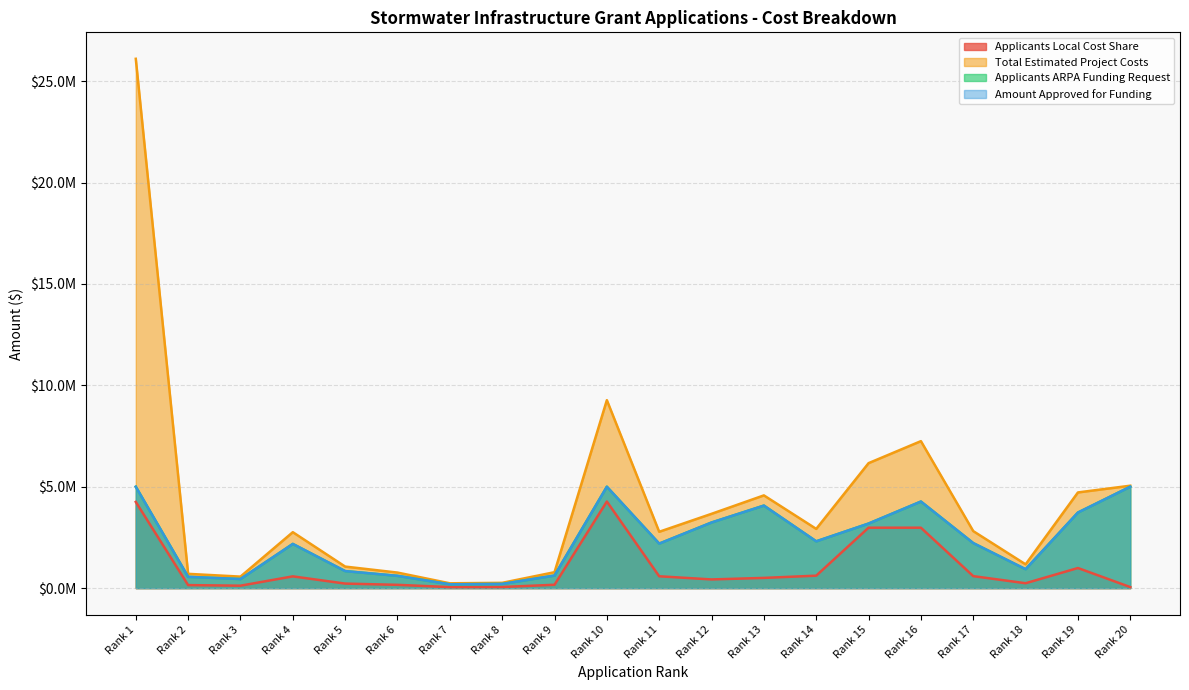

True or false: Applicants Local Cost Share and Total Estimated Project Costs cross at least once.

False